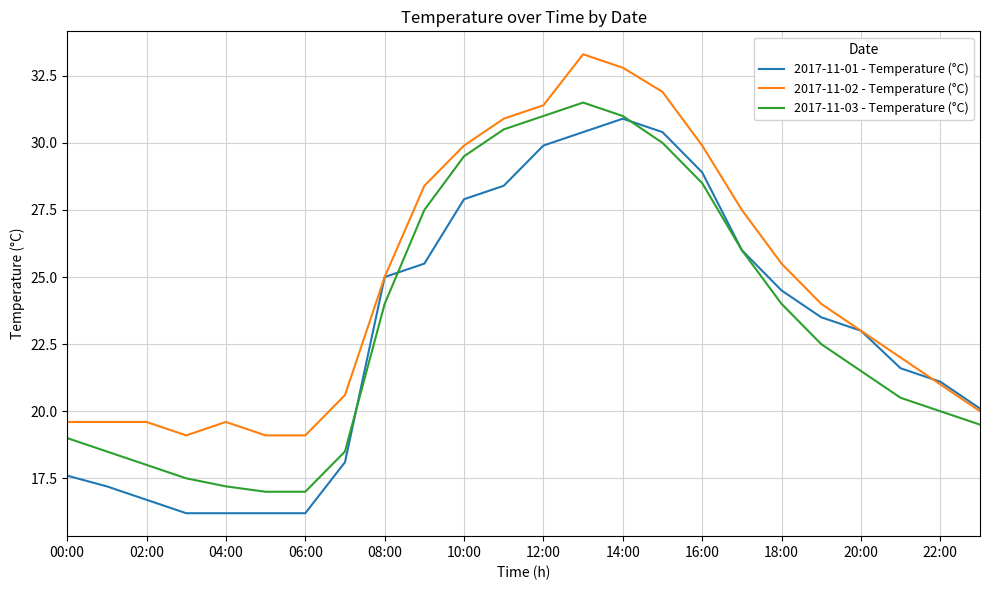

Does the chart display data point markers on the line(s)?

No